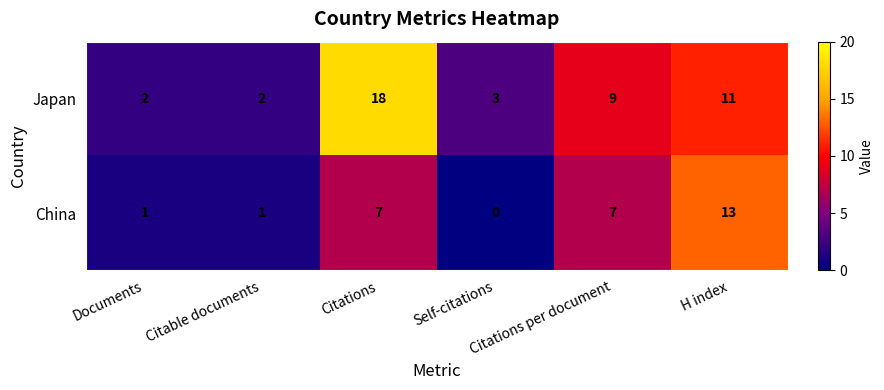

What is the difference between the maximum and minimum values in the Japan series?

16